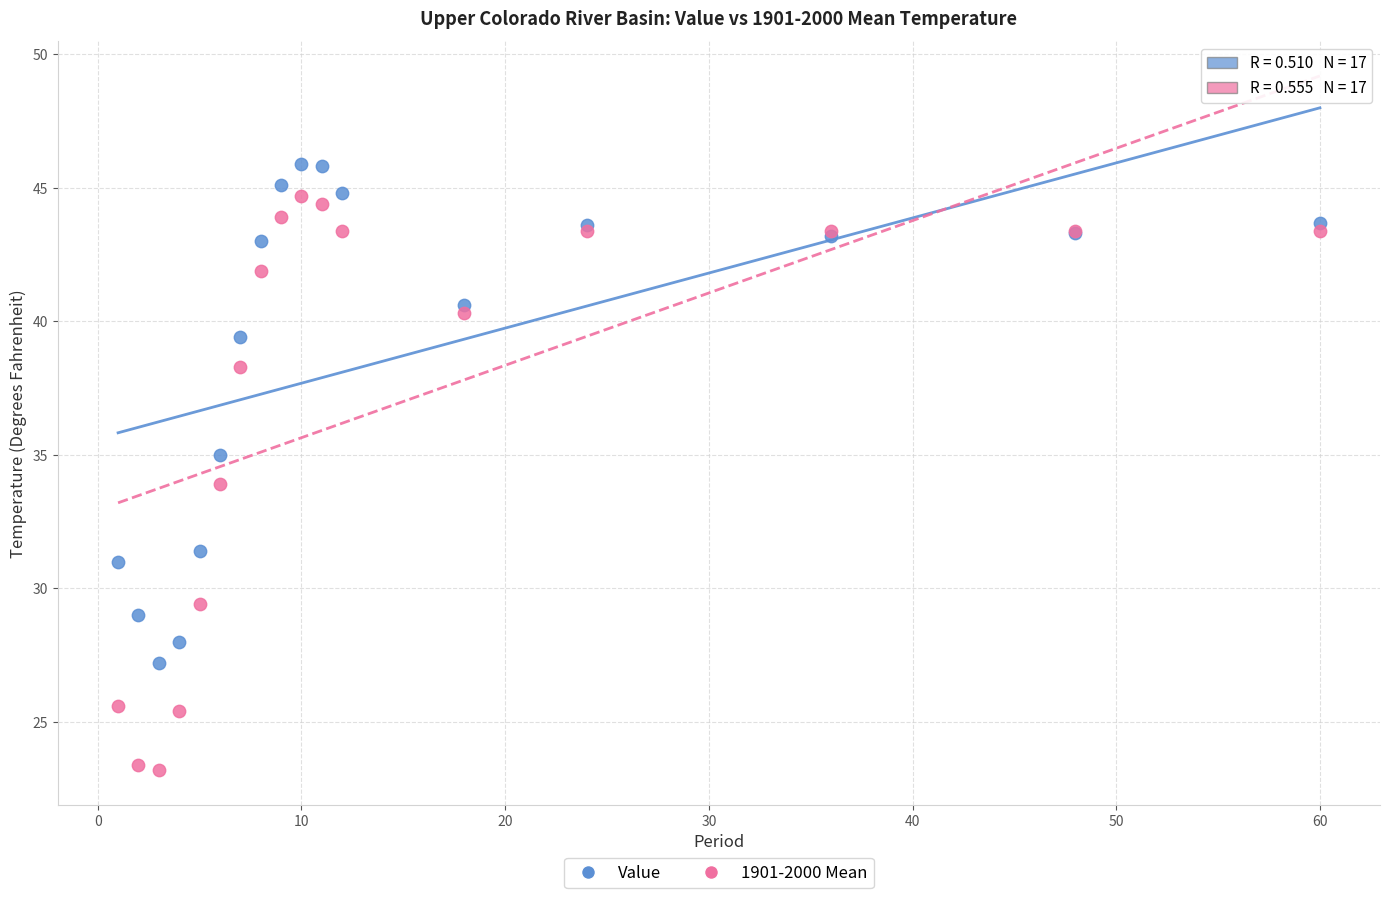

Which series contains the highest Y value?

Value